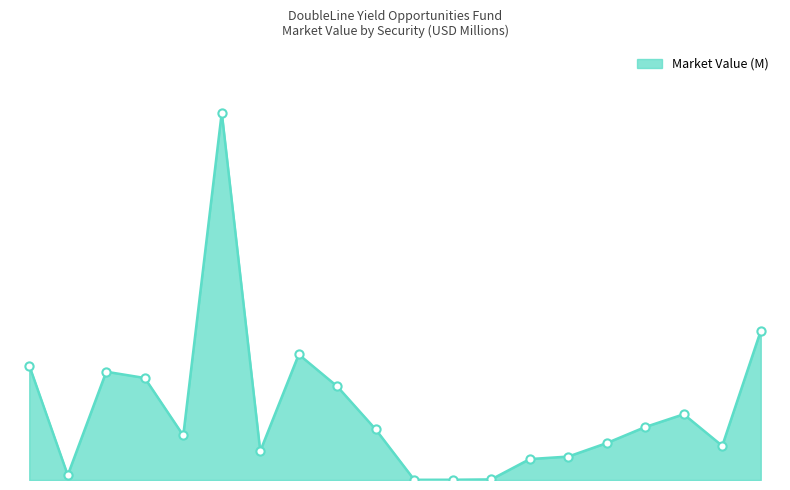

Is this an area chart (filled region under the line)?

Yes